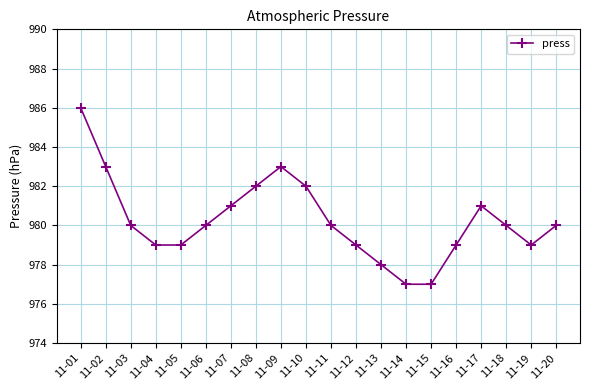

Count the number of categories in the chart.

20